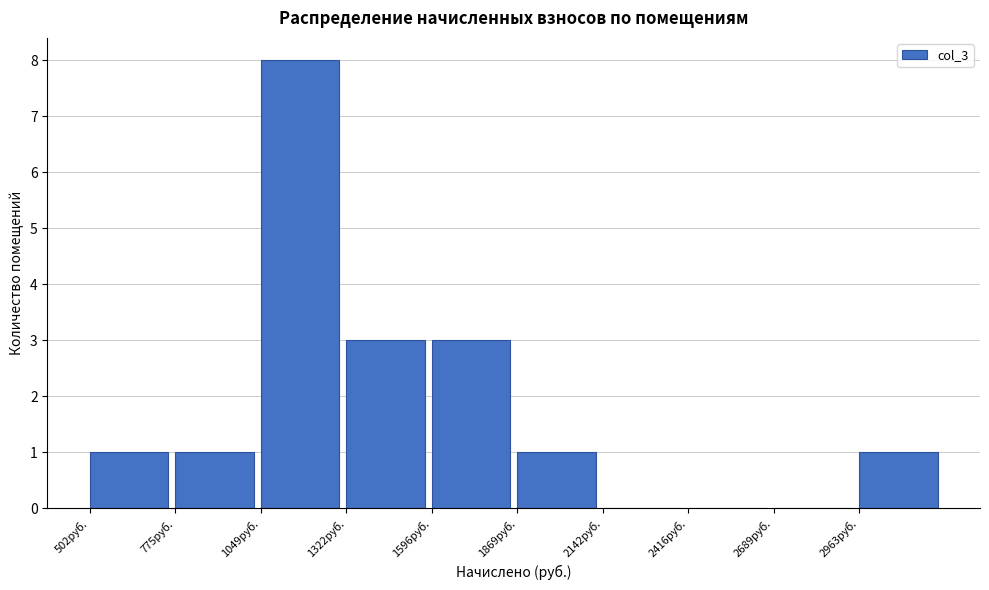

How tall is the bar that spans 2950 to 3250 on the x-axis? Neither the bar edges nor the heights are printed on the chart, so give them approximately, as read against the axes.

1